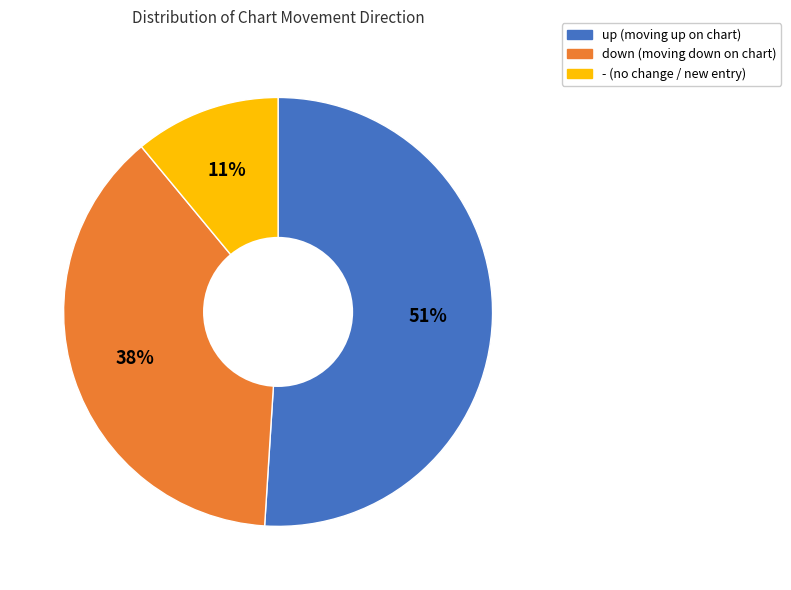

Which category has the smallest portion of the pie?

-